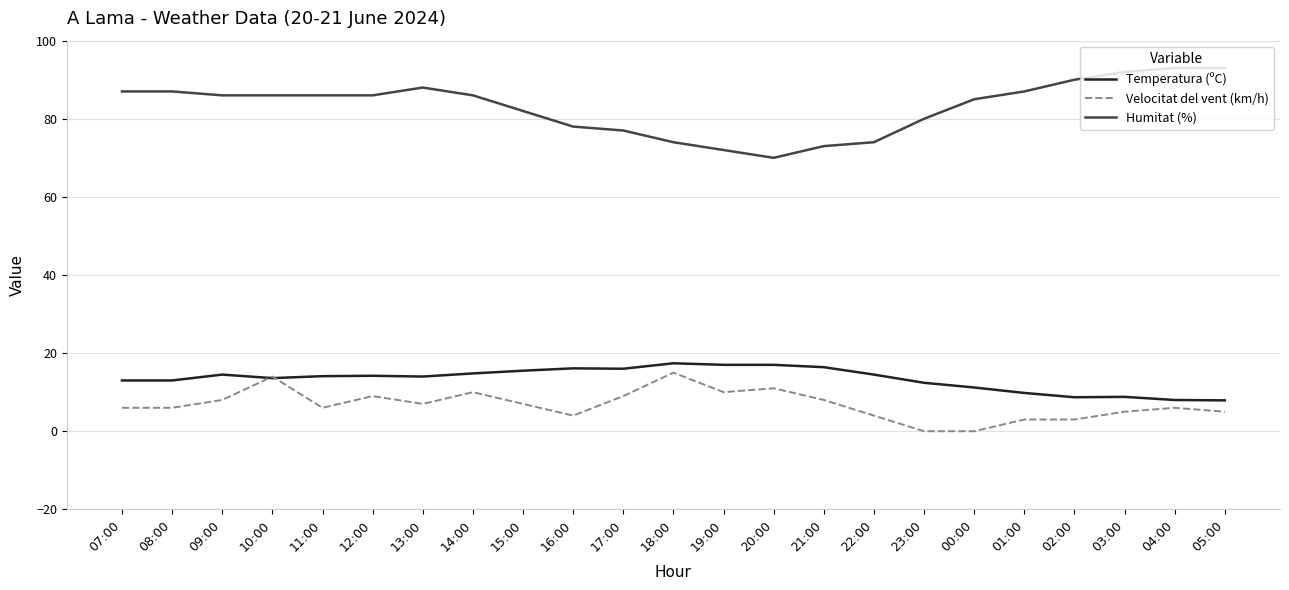

What is the total value across all series at 23:00?

92.4